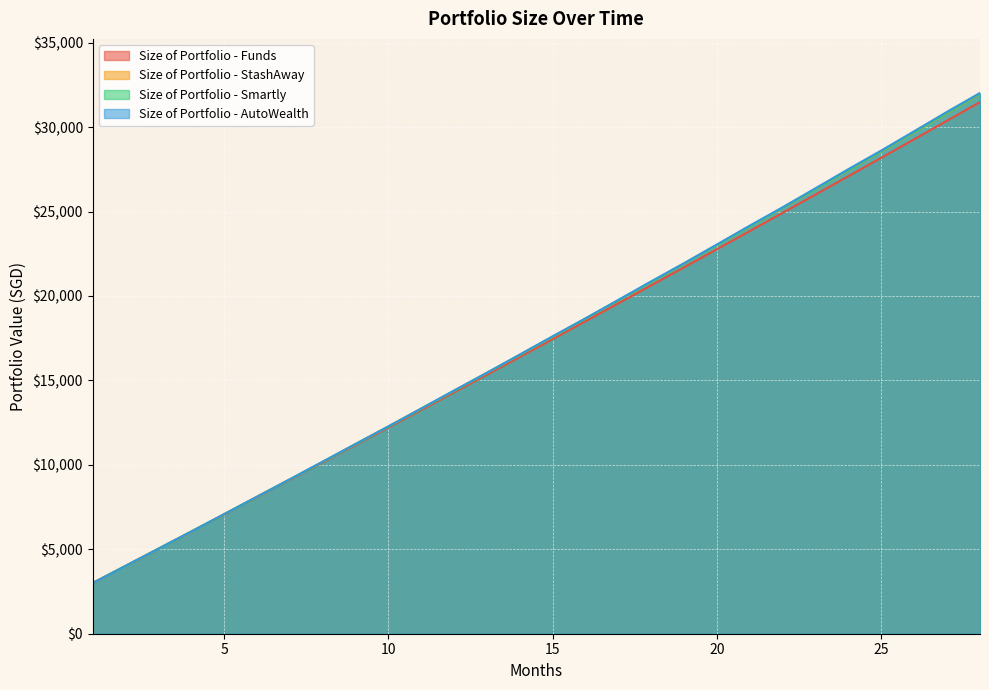

What is the maximum value shown in the chart?

32024.2